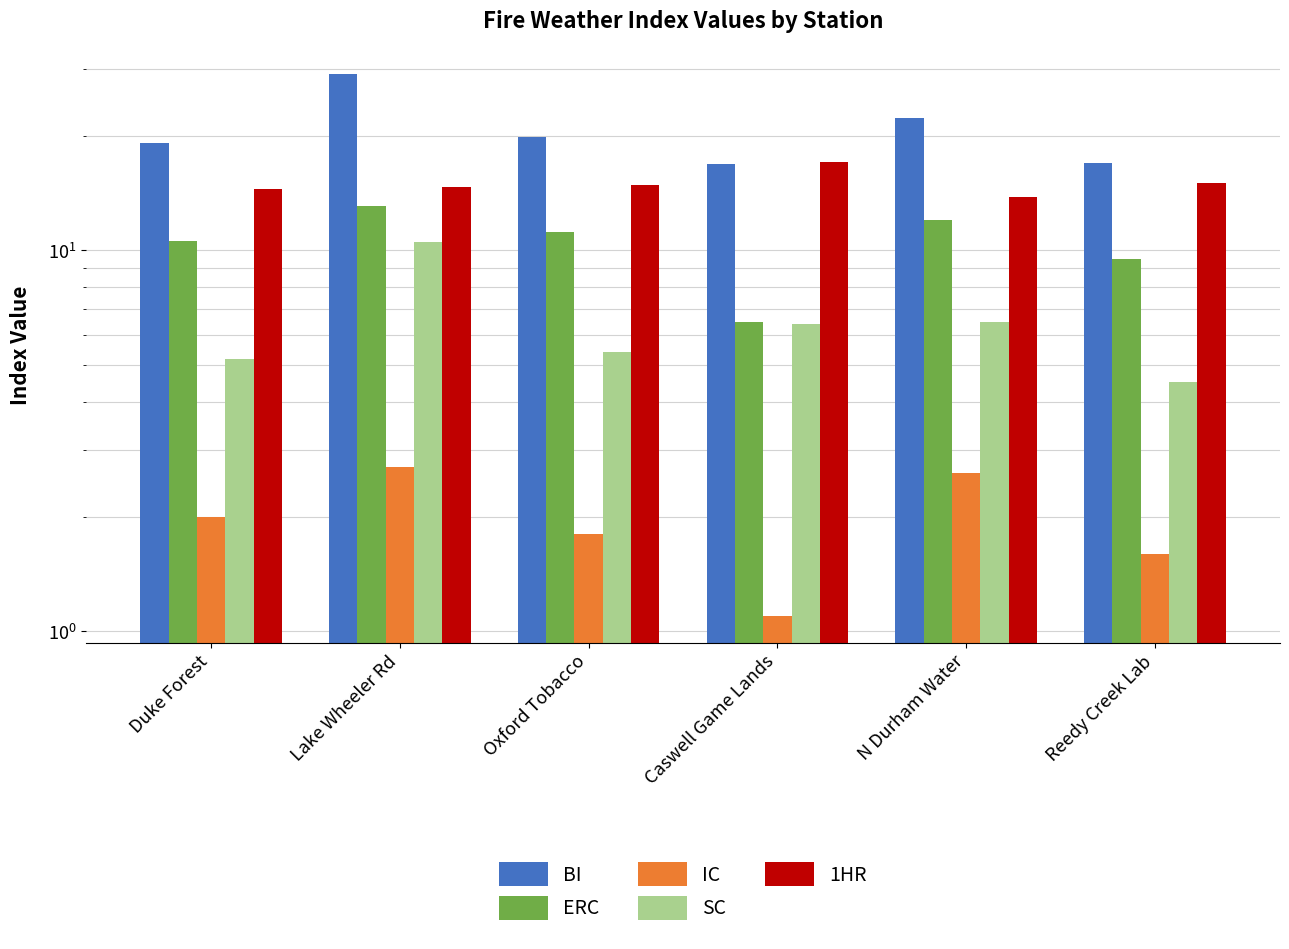

At which category is the sum across all series the highest?

Lake Wheeler Rd